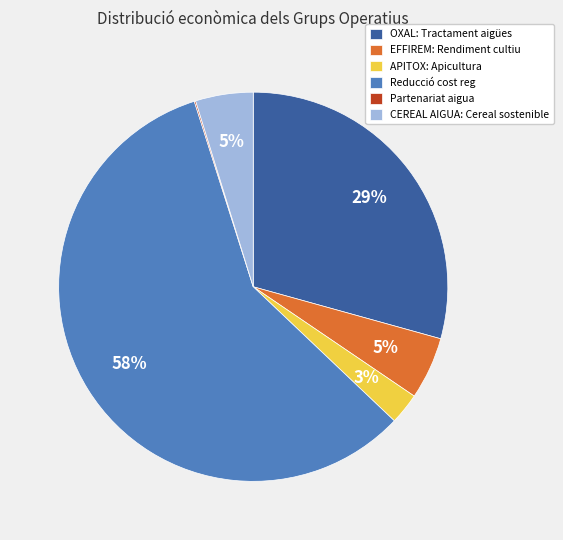

What is the ratio of the value at Reducció cost reg to the value at OXAL?

2.0